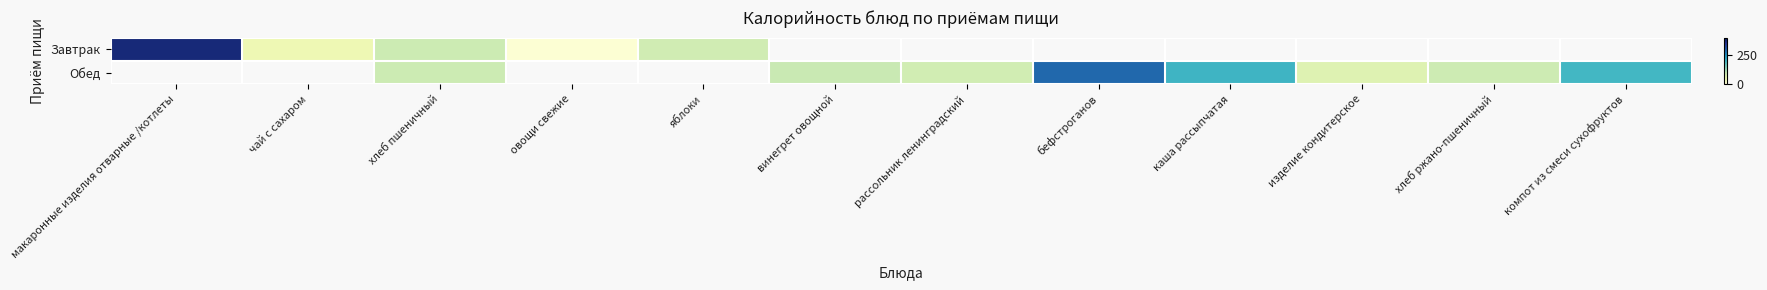

How many data points does each series have?

12